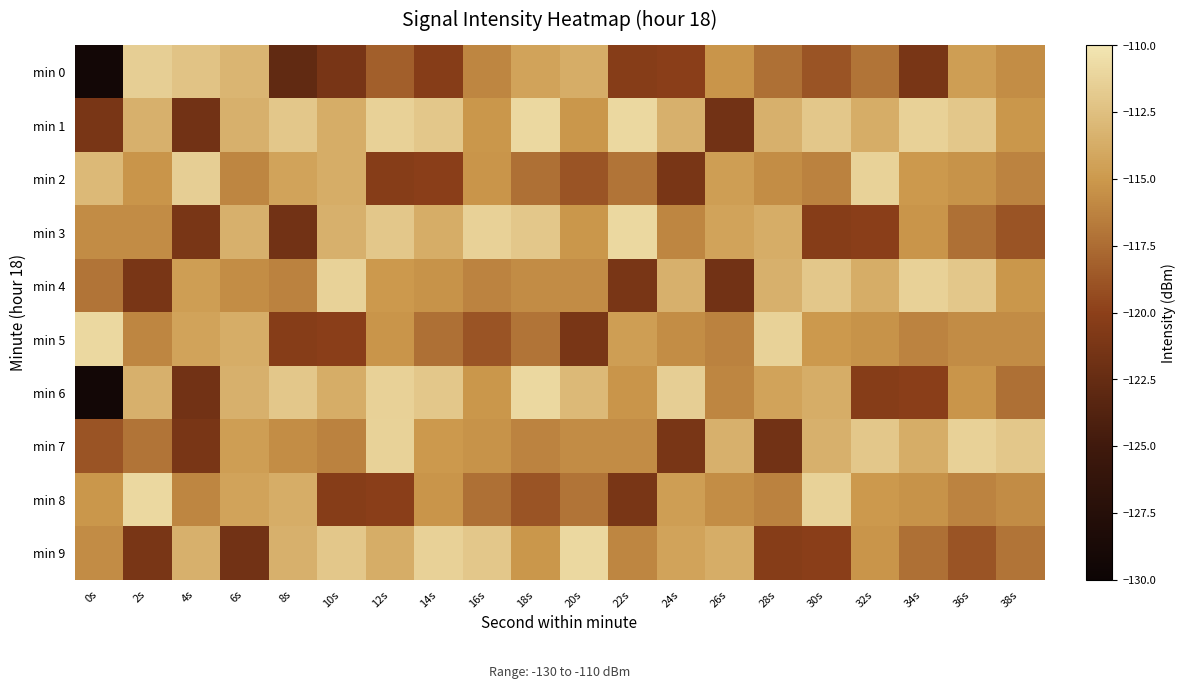

What is the total value across all series at 4s?

-1168.0